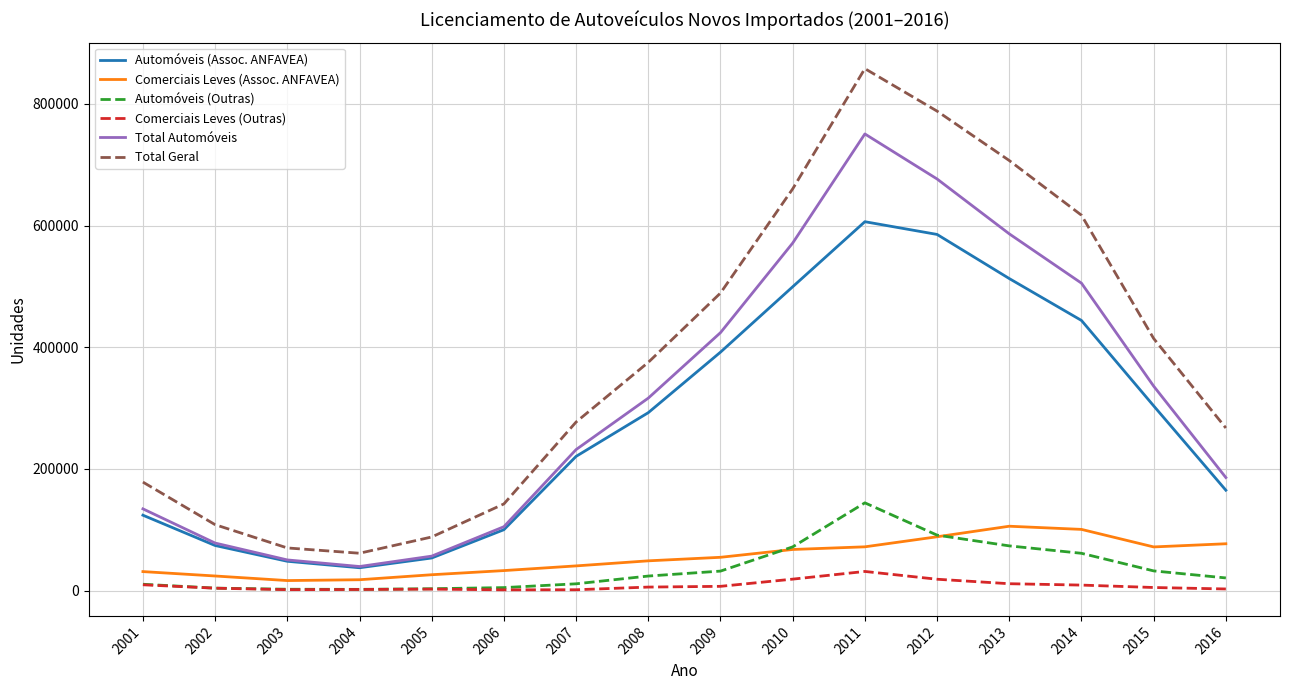

At which label is Automóveis (Assoc. ANFAVEA) closest to 321931?

2015